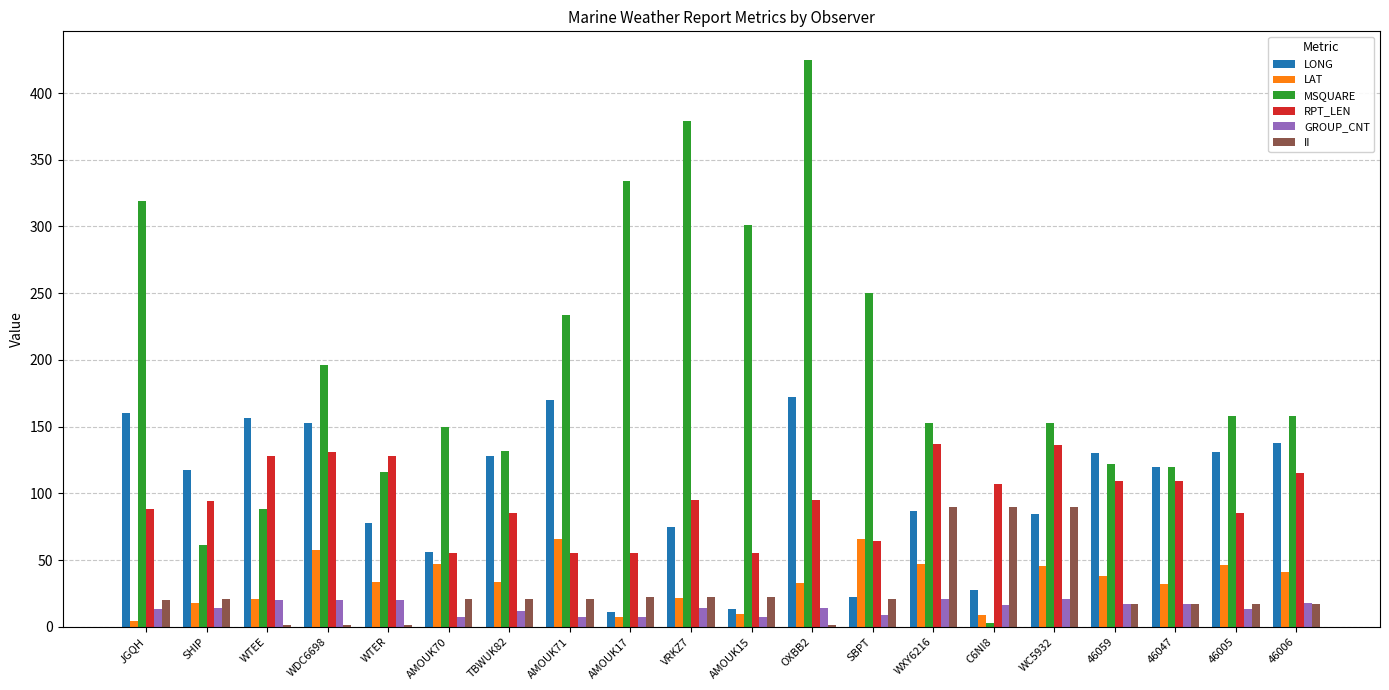

What is the sum of all MSQUARE values?

3852.0